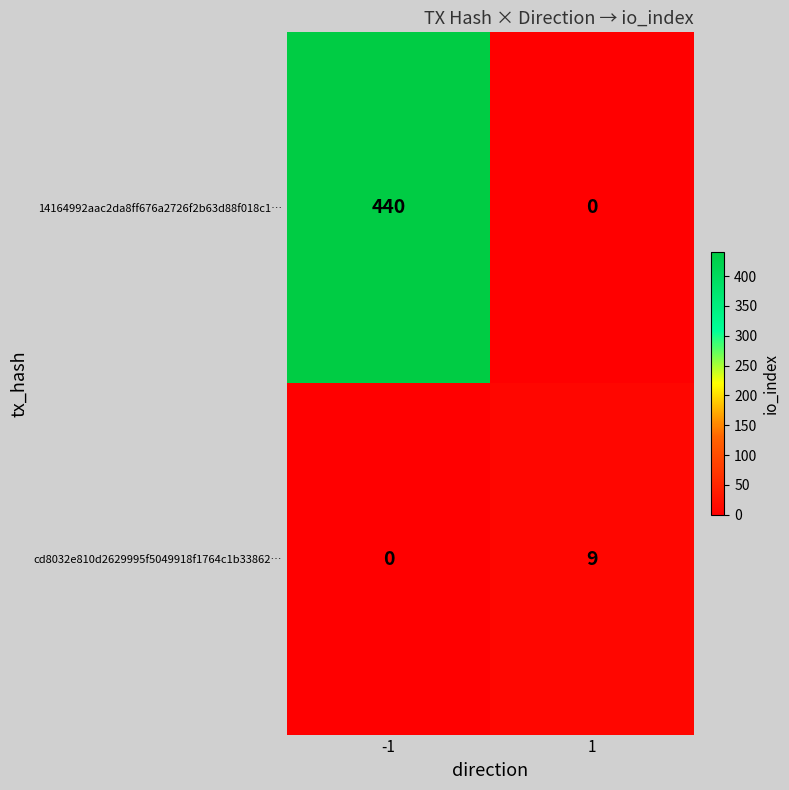

Which series has the largest range (max minus min)?

14164992aac2da8ff676a2726f2b63d88f018c1…